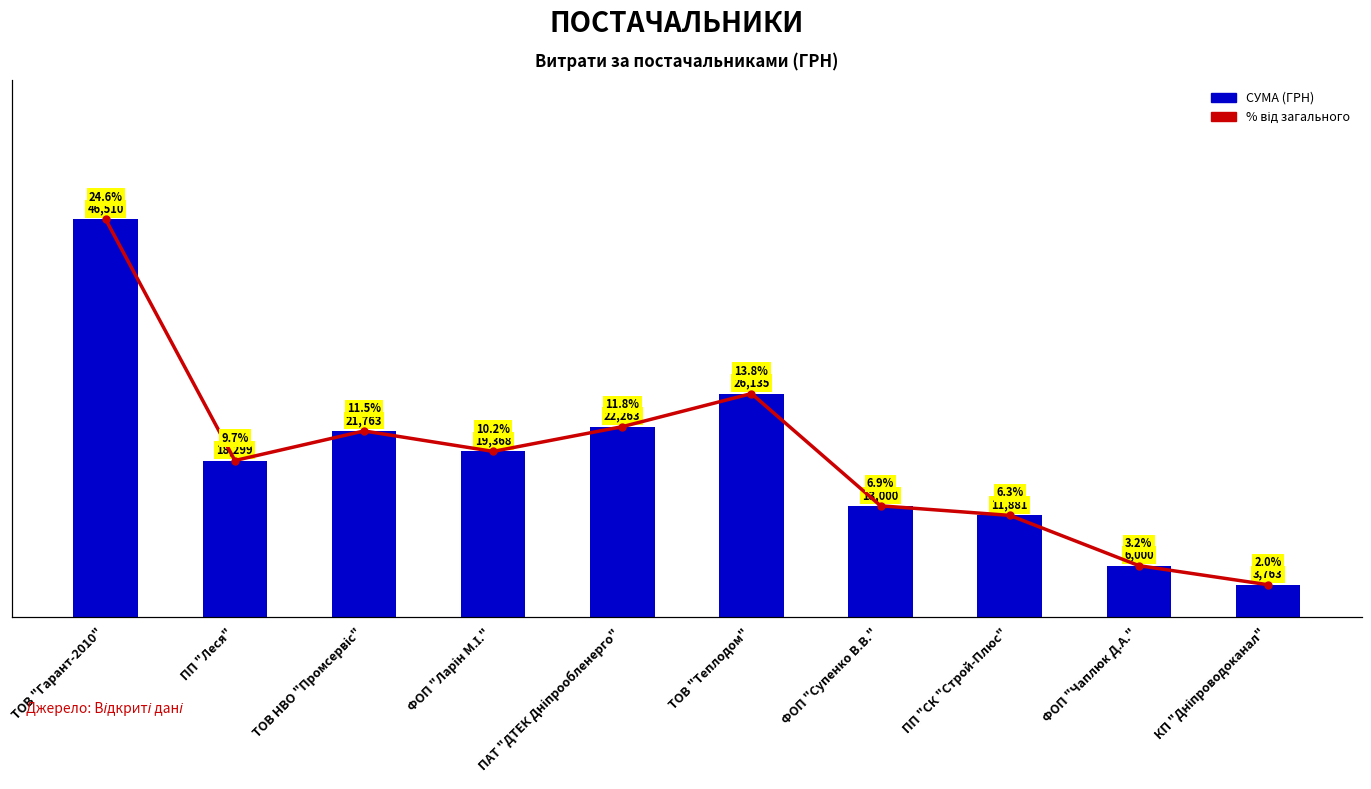

What value does the СУМА (ГРН) series have at ПП "Леся"?

18299.3